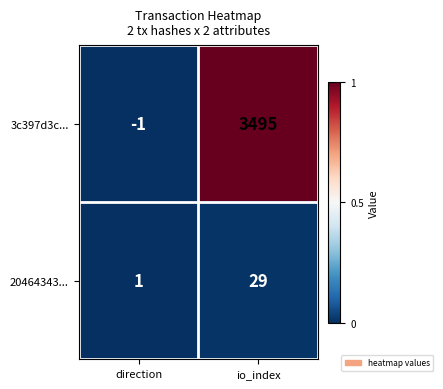

Reading left to right, what are all the values shown in this chart?

3c397d3c...: -1	3495
20464343...: 1	29